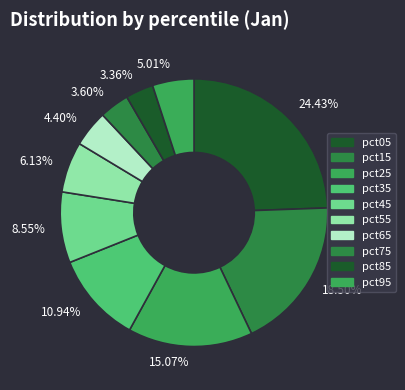

Combined, do 3.60% and 3.36% account for over 50%?

No